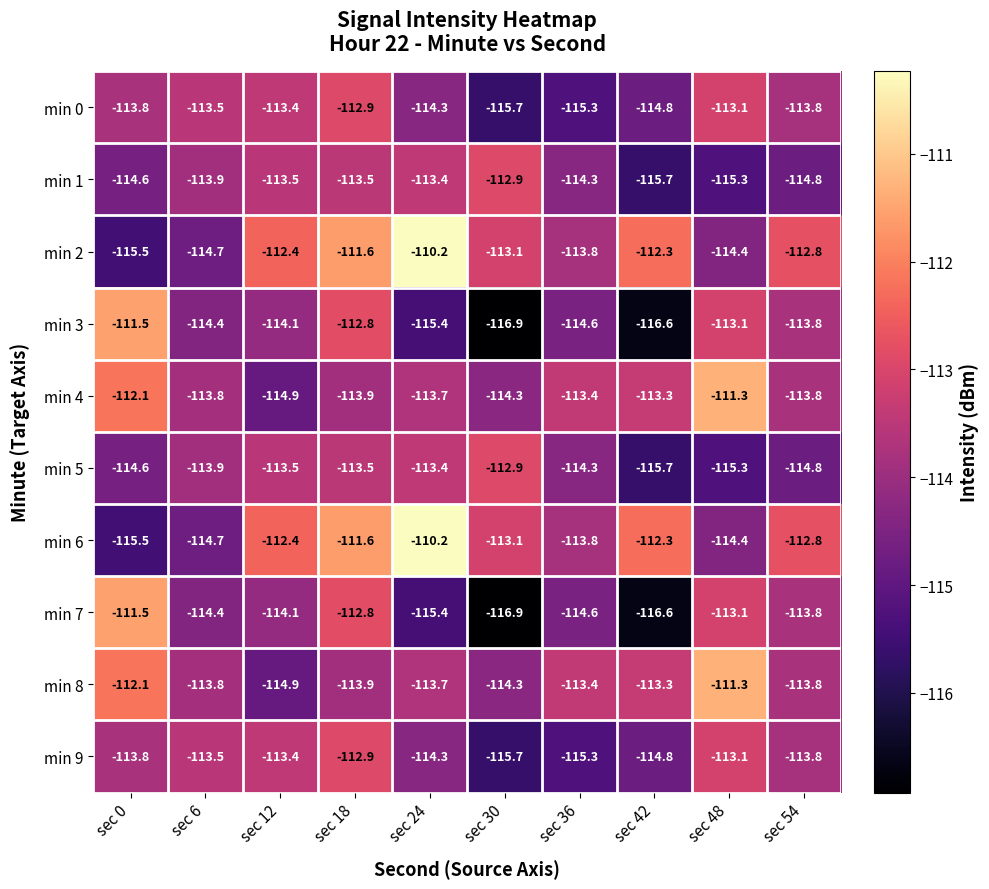

What is the difference between the highest and lowest values at sec 12?

2.5